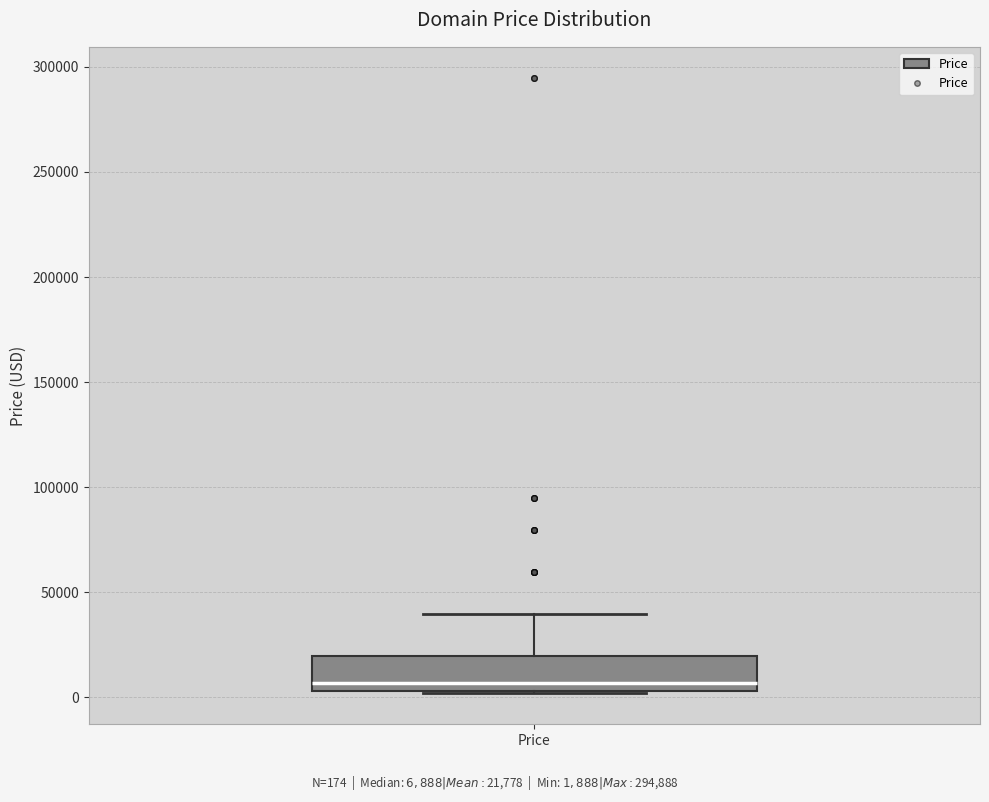

Transcribe this box plot: give where the median line is, the range the box spans, and where the two whiskers end, as read against the y-axis. The values are not printed on the chart, so give them approximately, as read against the axis.

median 5000 (just above the box's lower edge), box 5000 to 20000, whiskers 0 to 40000